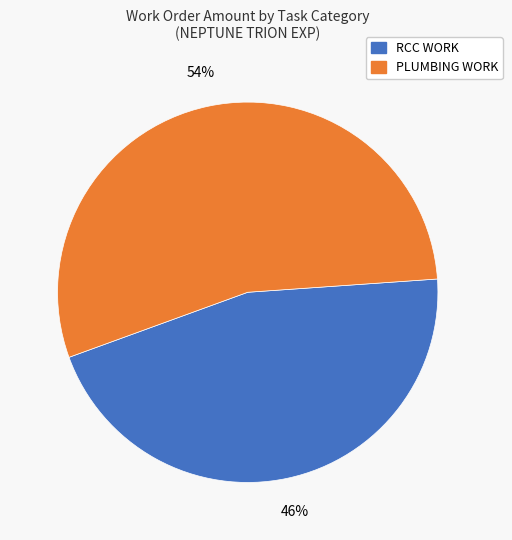

Is there any slice that represents more than half of the pie?

Yes